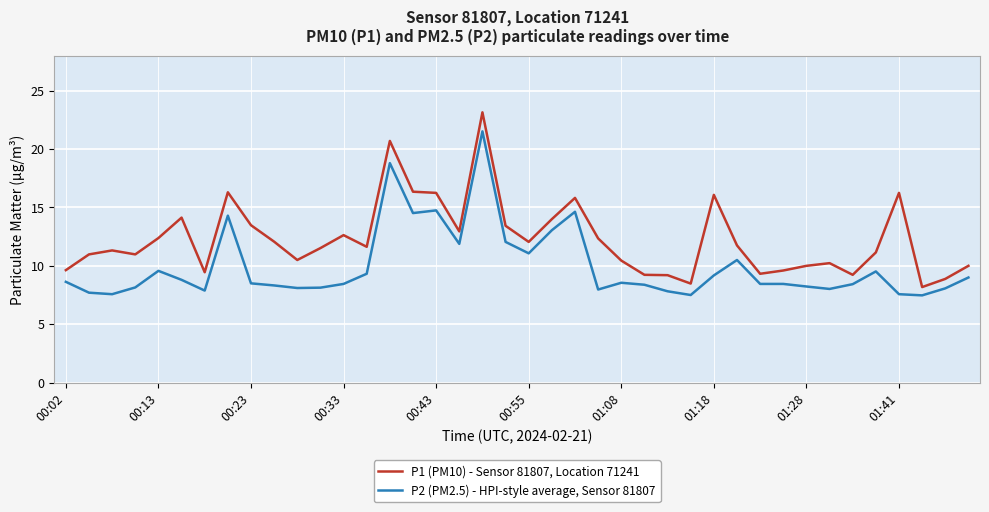

Rank the series by their average value, from lowest to highest.

P2 (PM2.5) - HPI-style average, Sensor 81807, P1 (PM10) - Sensor 81807, Location 71241